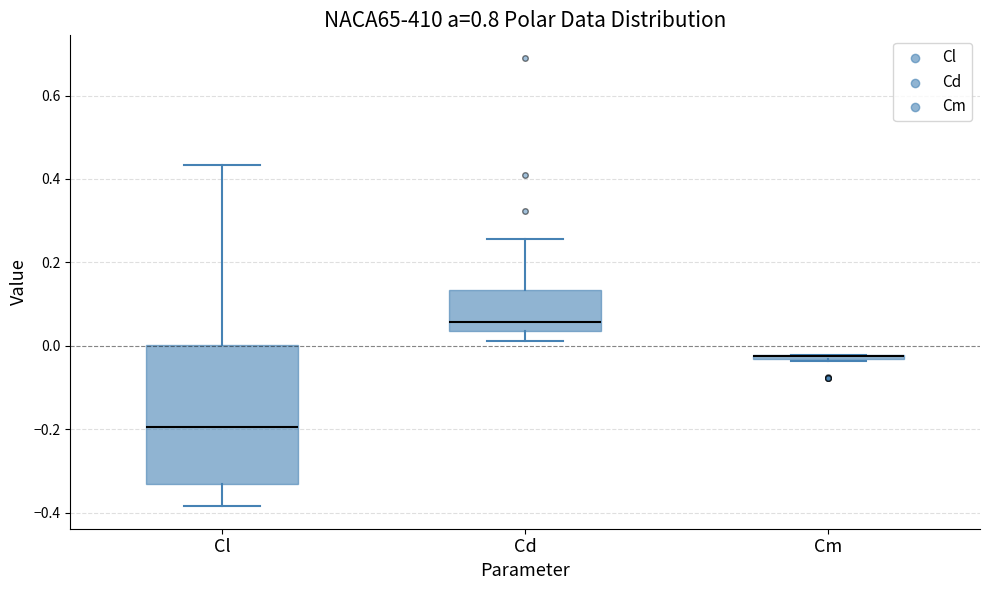

Comparing the boxes themselves (not the whiskers), which one is the tallest?

Cl